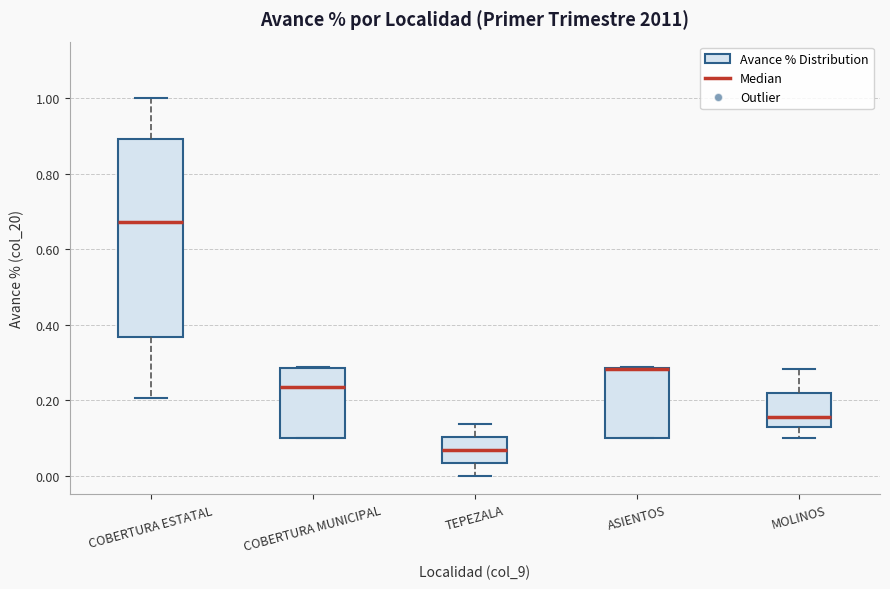

Which box is the tallest, from its lower edge to its upper edge?

COBERTURA ESTATAL